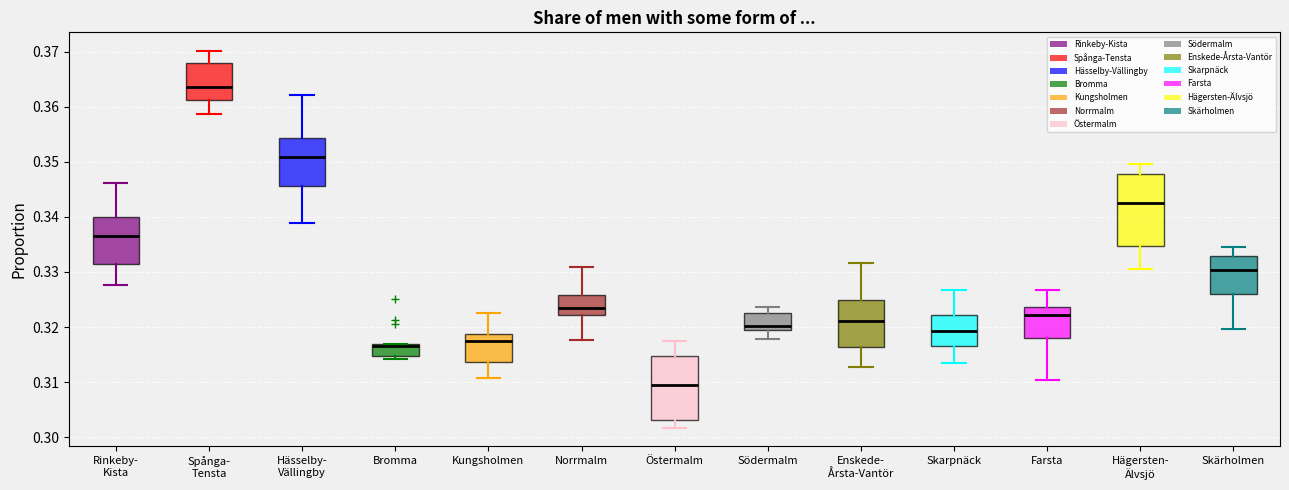

Reading left to right, transcribe this box plot: for each box, give where its median line is, the range the box spans, and where its two whiskers end, as read against the y-axis. The values are not printed on the chart, so give them approximately, as read against the axis.

Rinkeby- Kista: median 0.337, box 0.331 to 0.340, whiskers 0.328 to 0.346
Spånga- Tensta: median 0.364, box 0.361 to 0.368, whiskers 0.359 to 0.370
Hässelby- Vällingby: median 0.351, box 0.346 to 0.354, whiskers 0.339 to 0.362
Bromma: median 0.317 (just below the box's upper edge), box 0.315 to 0.317, whiskers 0.314 to 0.317
Kungsholmen: median 0.318, box 0.314 to 0.319, whiskers 0.311 to 0.323
Norrmalm: median 0.323, box 0.322 to 0.326, whiskers 0.318 to 0.331
Östermalm: median 0.310, box 0.303 to 0.315, whiskers 0.302 to 0.318
Södermalm: median 0.320, box 0.319 to 0.322, whiskers 0.318 to 0.324
Enskede- Årsta-Vantör: median 0.321, box 0.316 to 0.325, whiskers 0.313 to 0.332
Skarpnäck: median 0.319, box 0.317 to 0.322, whiskers 0.313 to 0.327
Farsta: median 0.322, box 0.318 to 0.324, whiskers 0.310 to 0.327
Hägersten- Älvsjö: median 0.343, box 0.335 to 0.348, whiskers 0.331 to 0.350
Skärholmen: median 0.330, box 0.326 to 0.333, whiskers 0.320 to 0.335